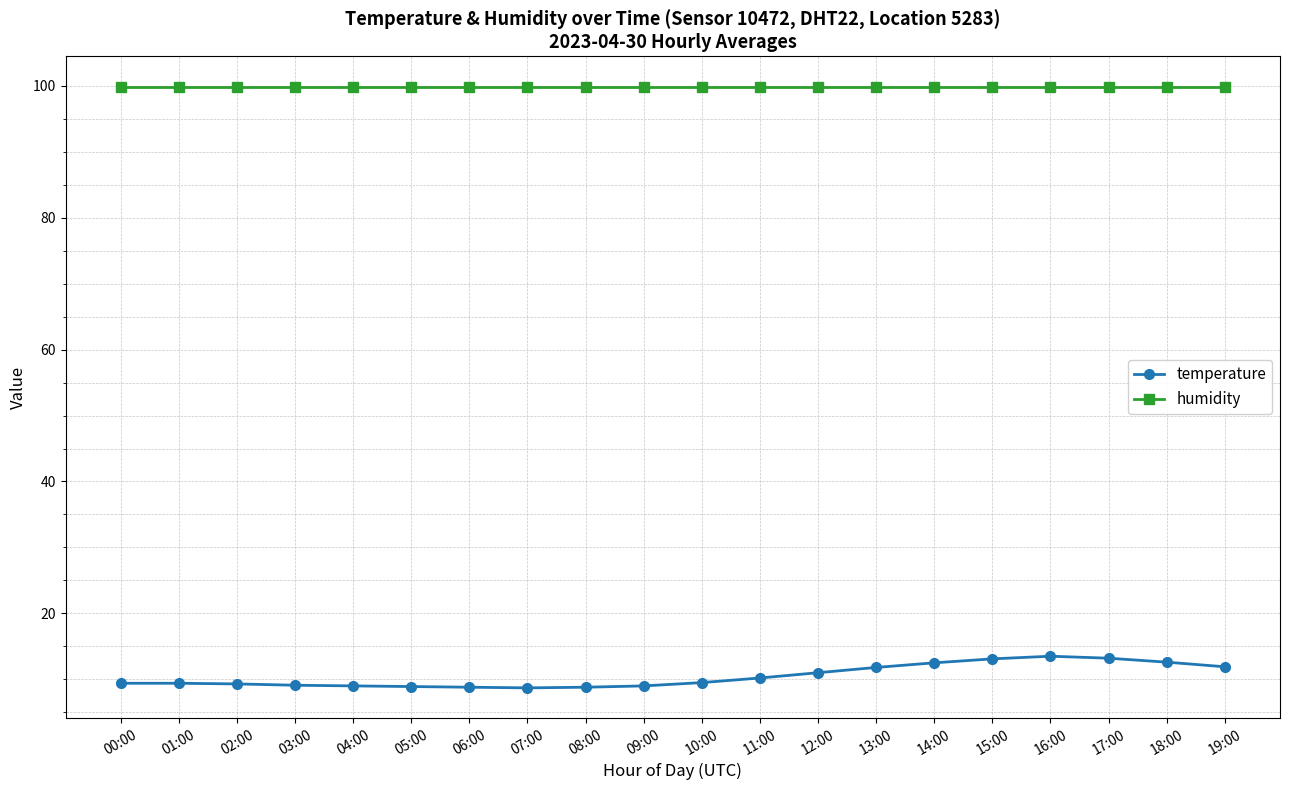

True or false: humidity and temperature intersect in this chart.

False